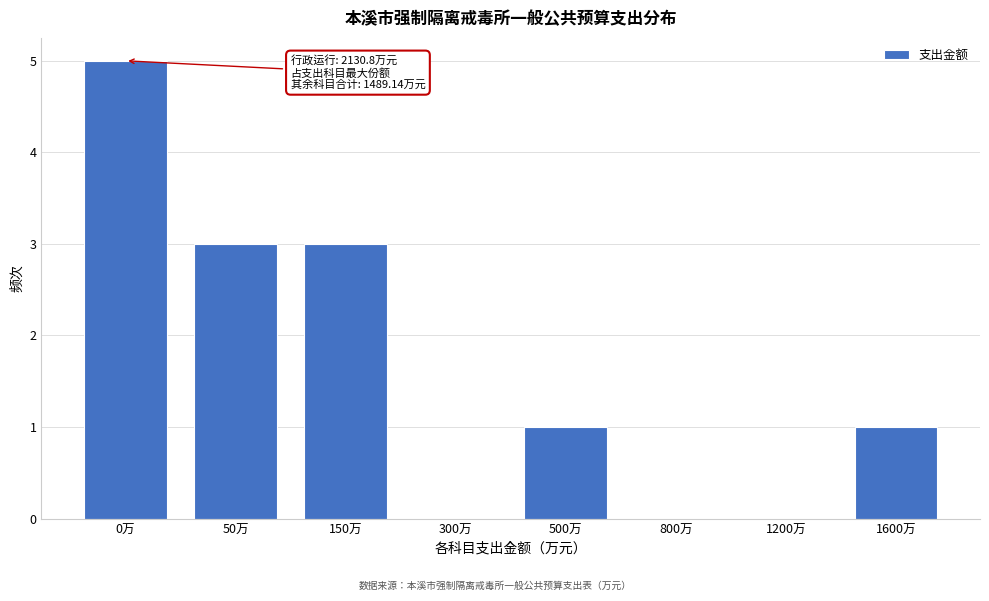

Reading right to left, transcribe all the data shown in this chart.

1600万=1	1200万=0	800万=0	500万=1	300万=0	150万=3	50万=3	0万=5